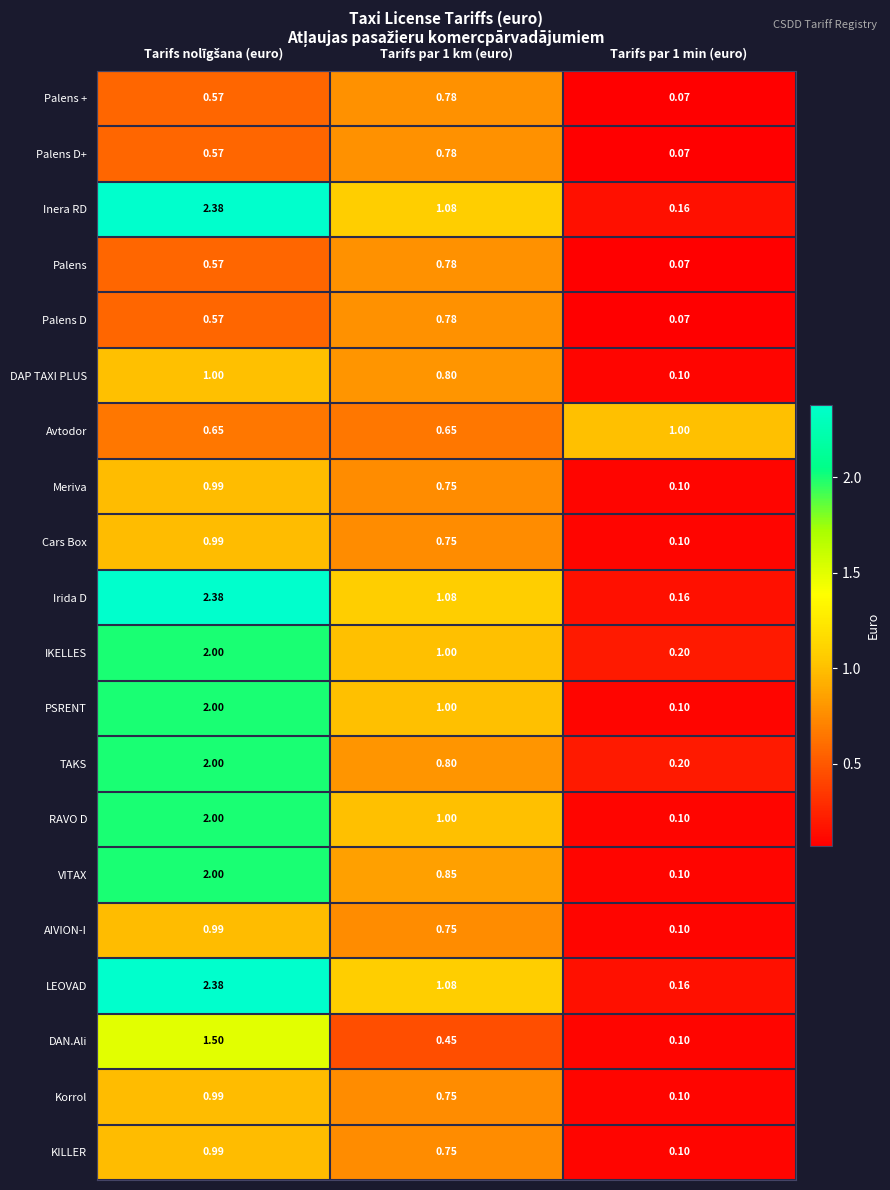

Which series has the largest total across all categories?

Inera RD